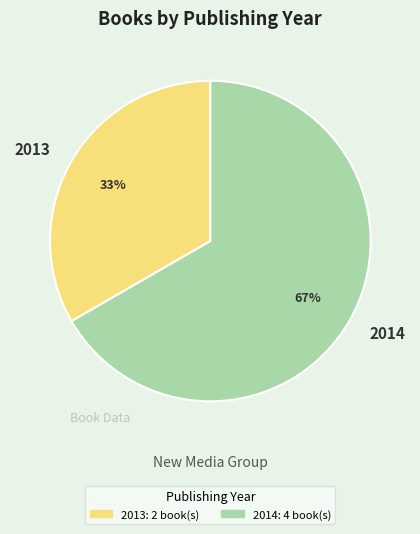

To the nearest percent, what percentage of the pie is 2014?

67%